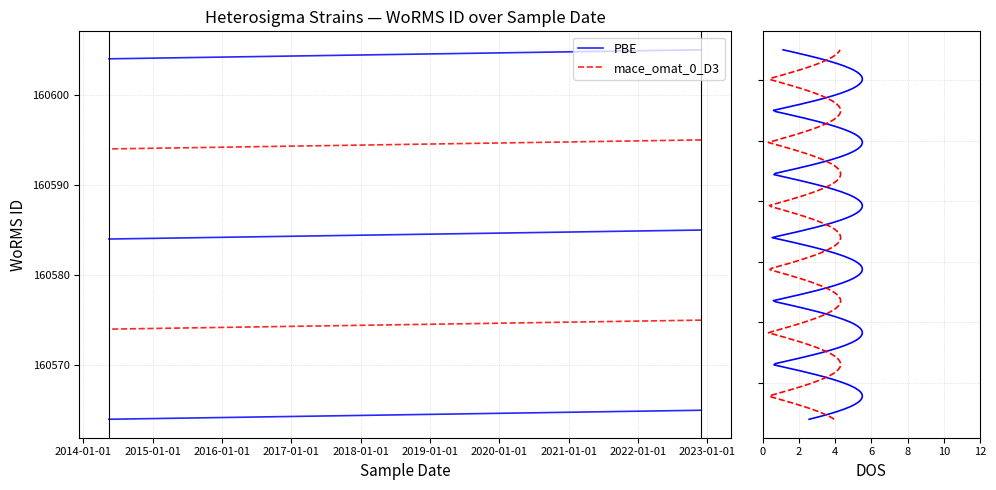

What is the label of the 3rd point from the right?

2022-12-01